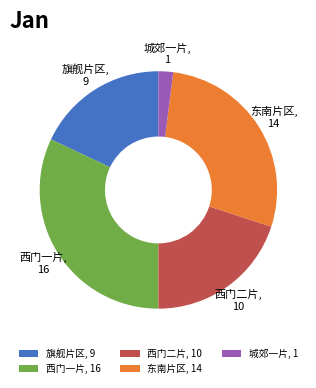

Does 西门二片 account for over 50% of the chart?

No